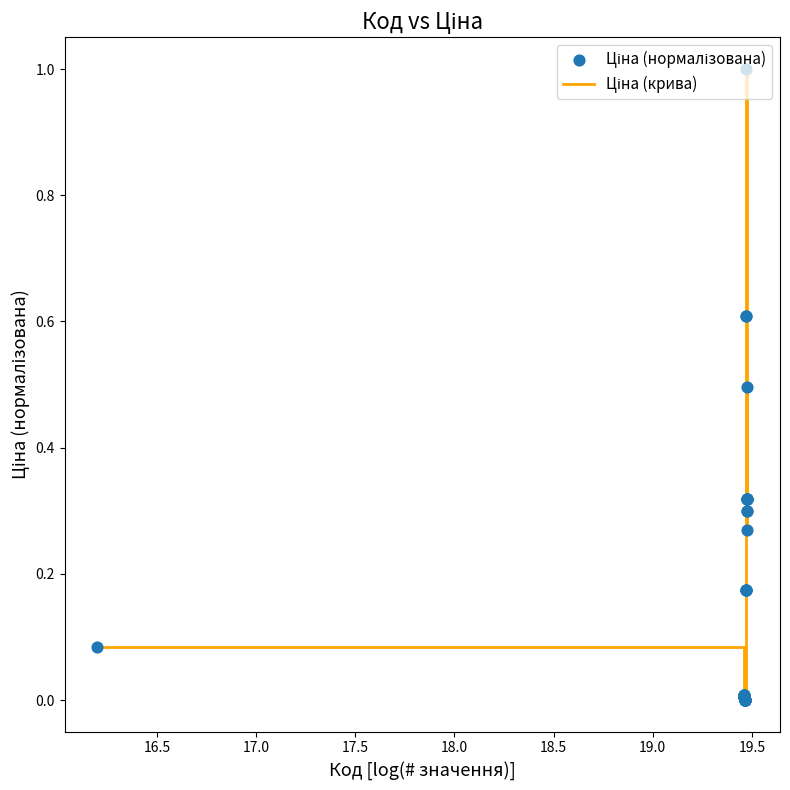

What is the greatest value displayed?

1.0